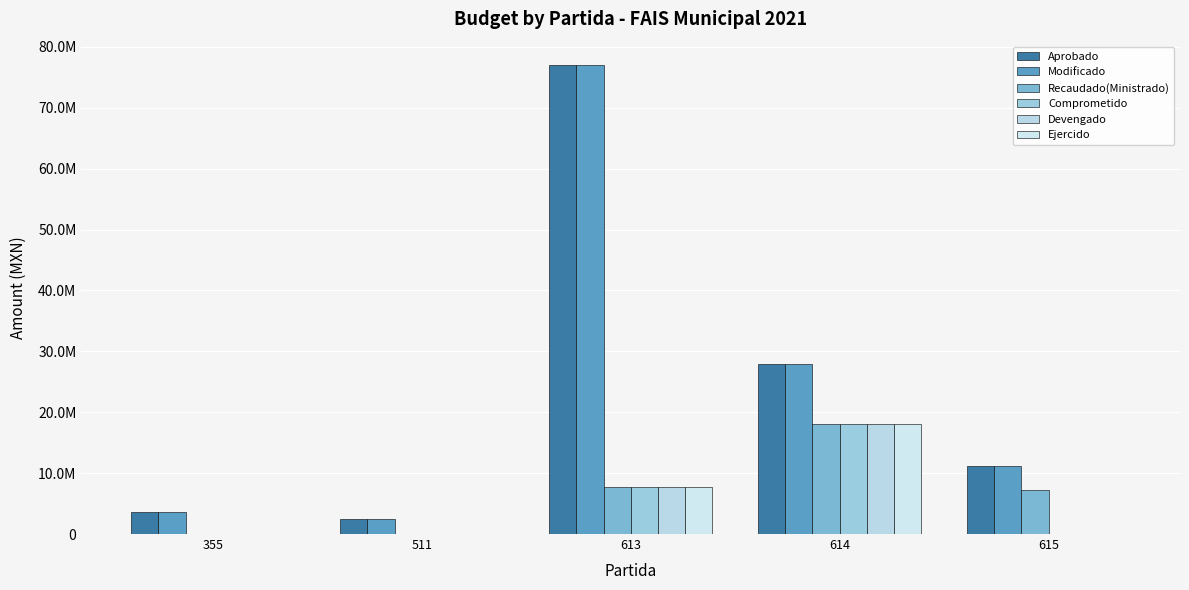

Which series changed the most between 355 and 614?

Aprobado